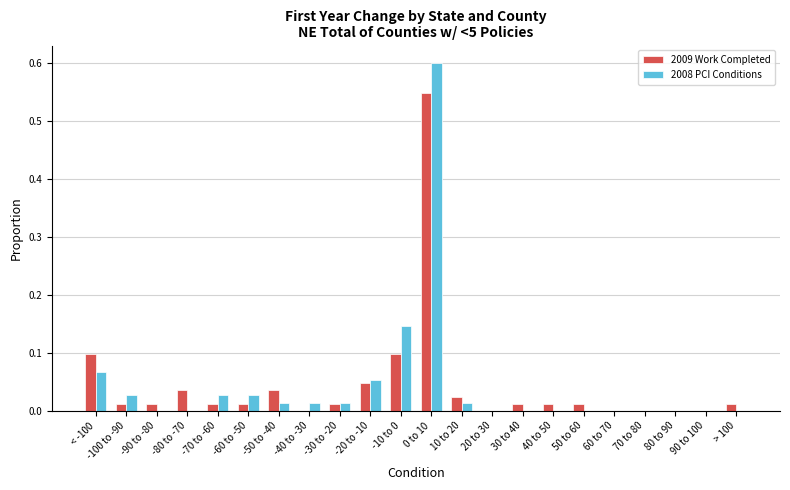

What are all the series names shown in the legend?

2009 Work Completed, 2008 PCI Conditions